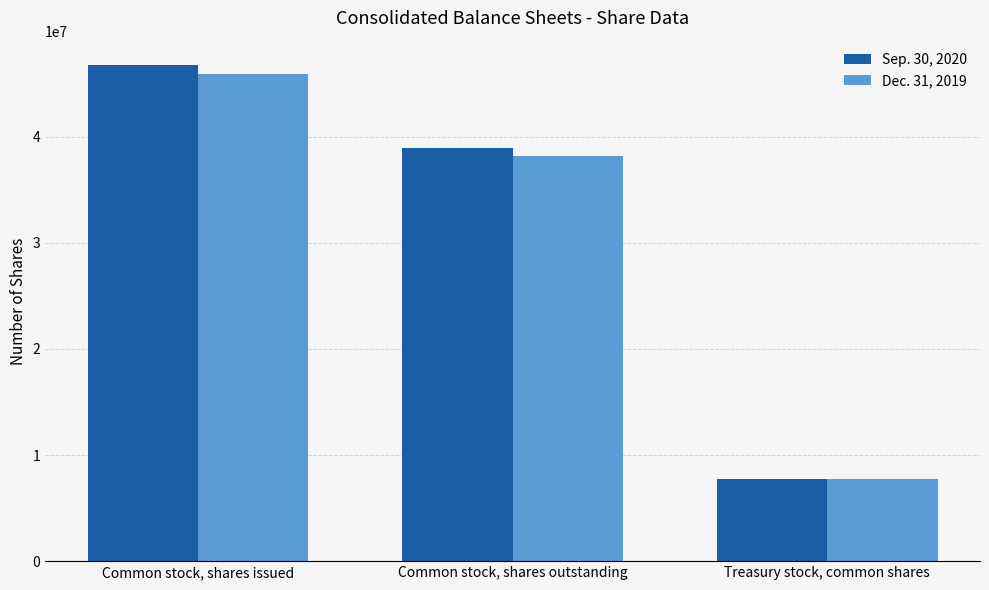

What is the difference between the highest and lowest values at Common stock, shares issued?

785917